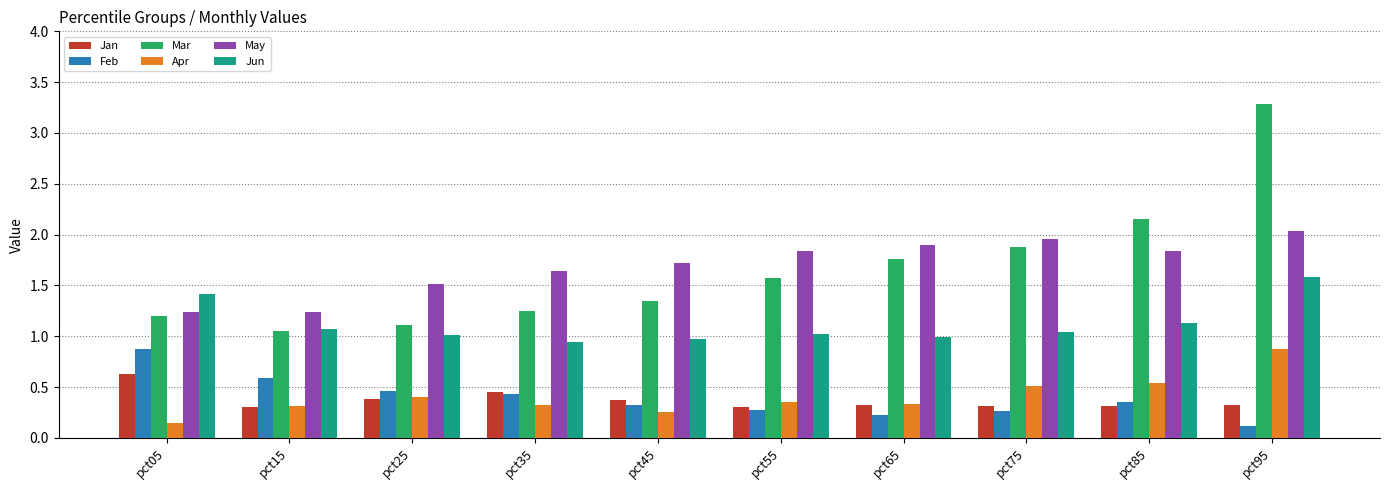

At how many categories does at least one series exceed 2?

2